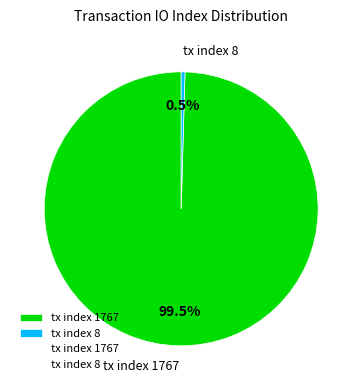

Does tx index 1767 account for over 50% of the chart?

Yes